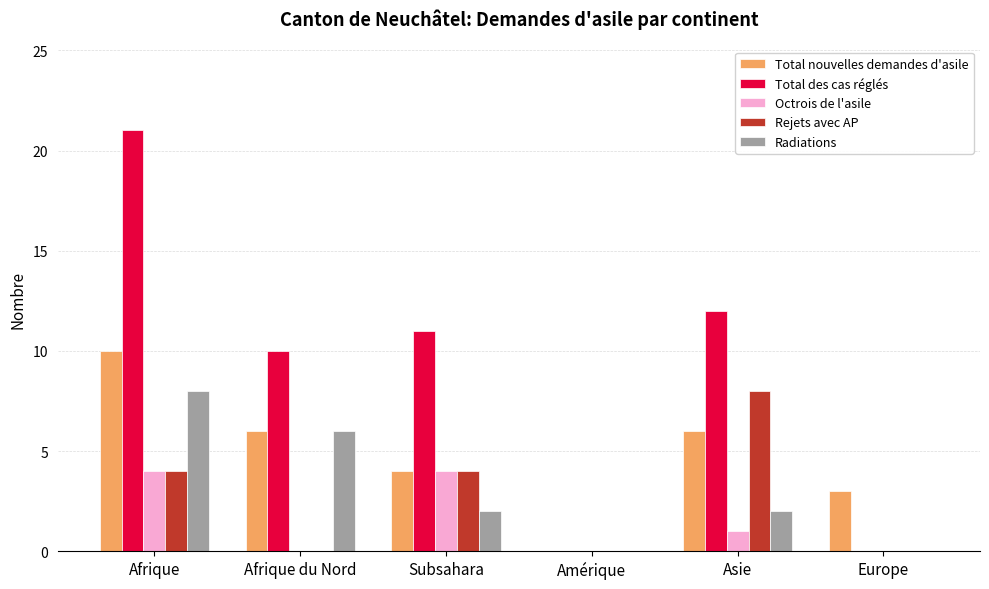

Does the chart contain stacked bars?

No